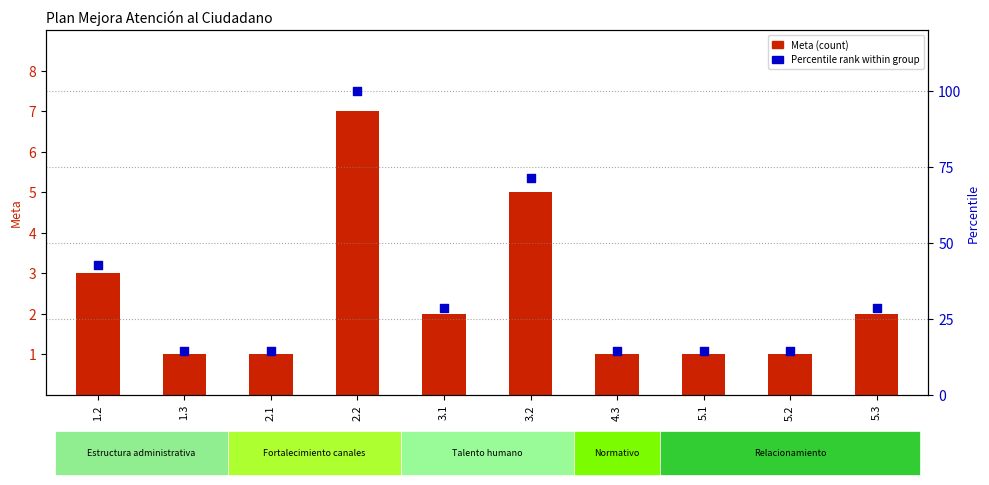

What is the total value across all series at 3.2?

76.4